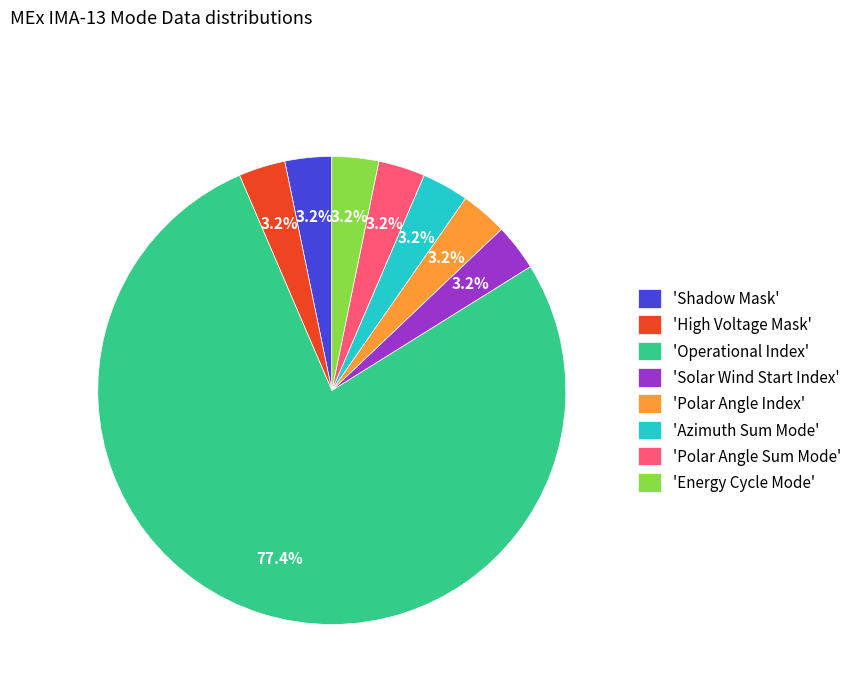

Which category has the biggest portion of the pie?

'Operational Index'